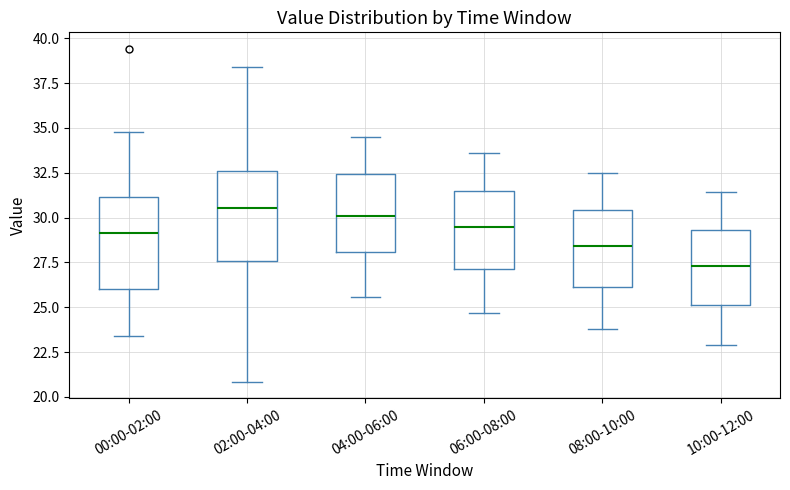

Where does the median line of the box for 04:00-06:00 sit on the y-axis? The values are not printed on the chart, so give them approximately, as read against the axis.

30.0